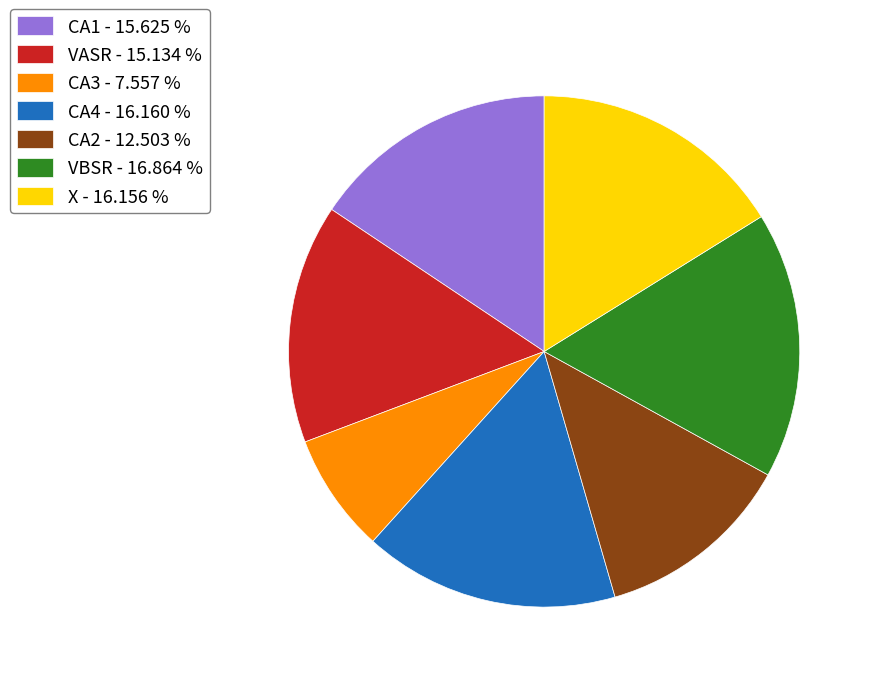

Count the number of slices in the pie.

7